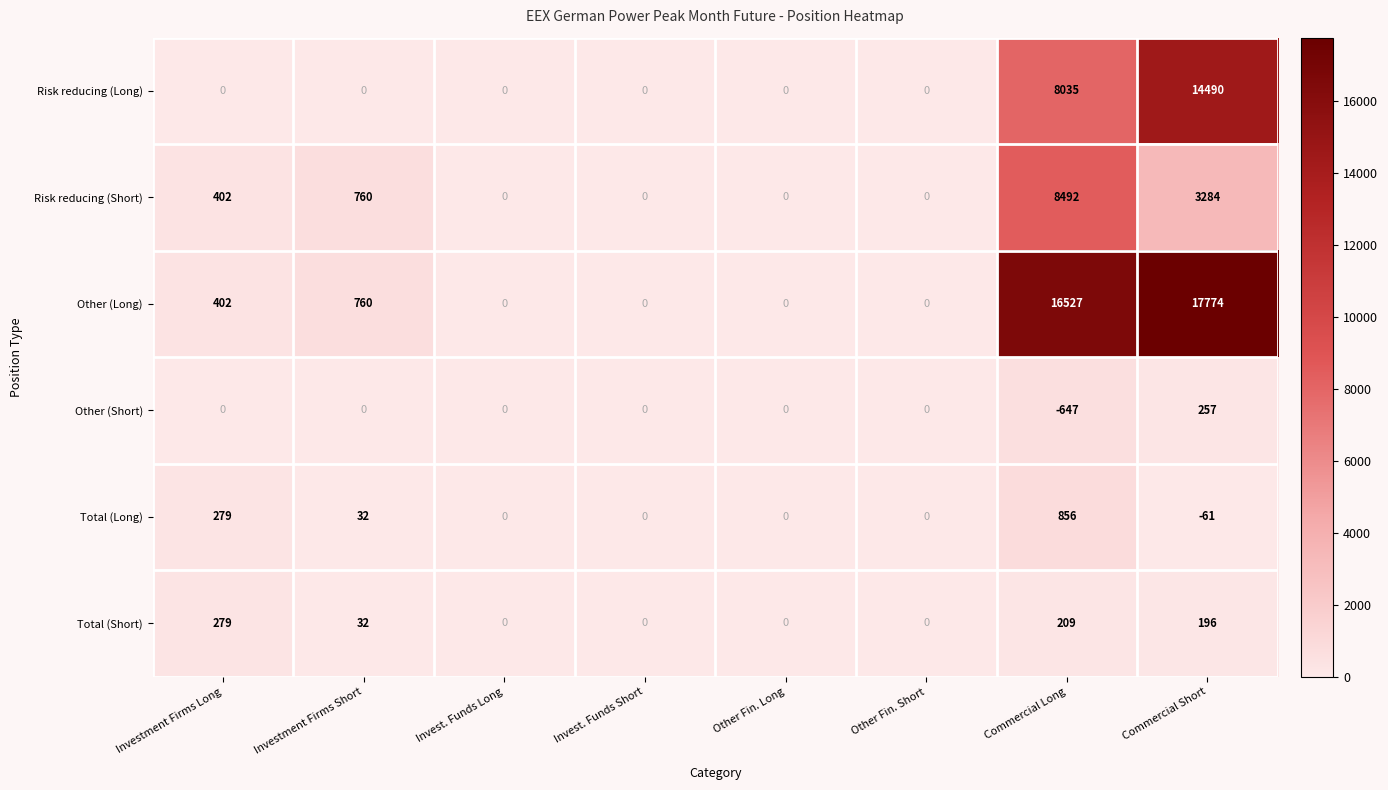

The value of Total (Long) at Other Fin. Long is 382. True or false?

False